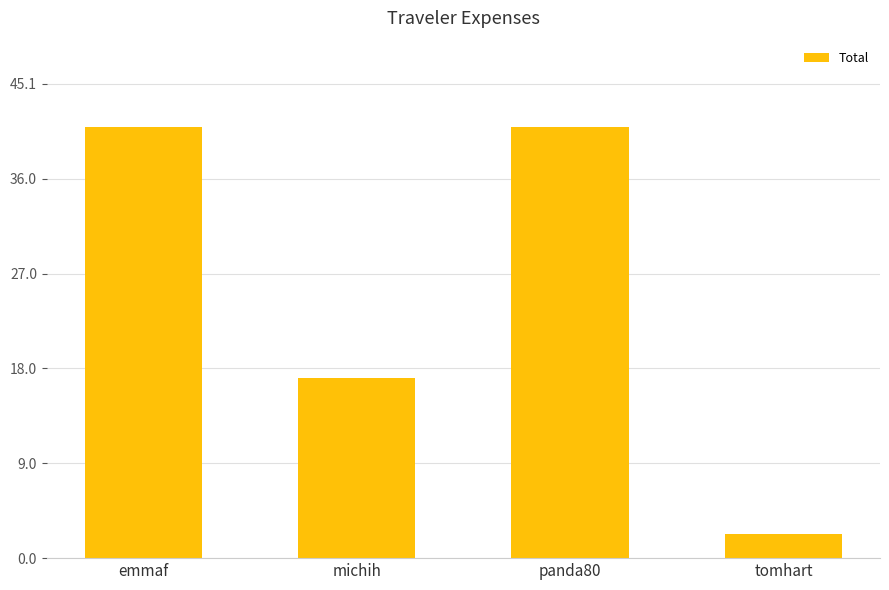

What is the change in value from michih to tomhart?

-14.8